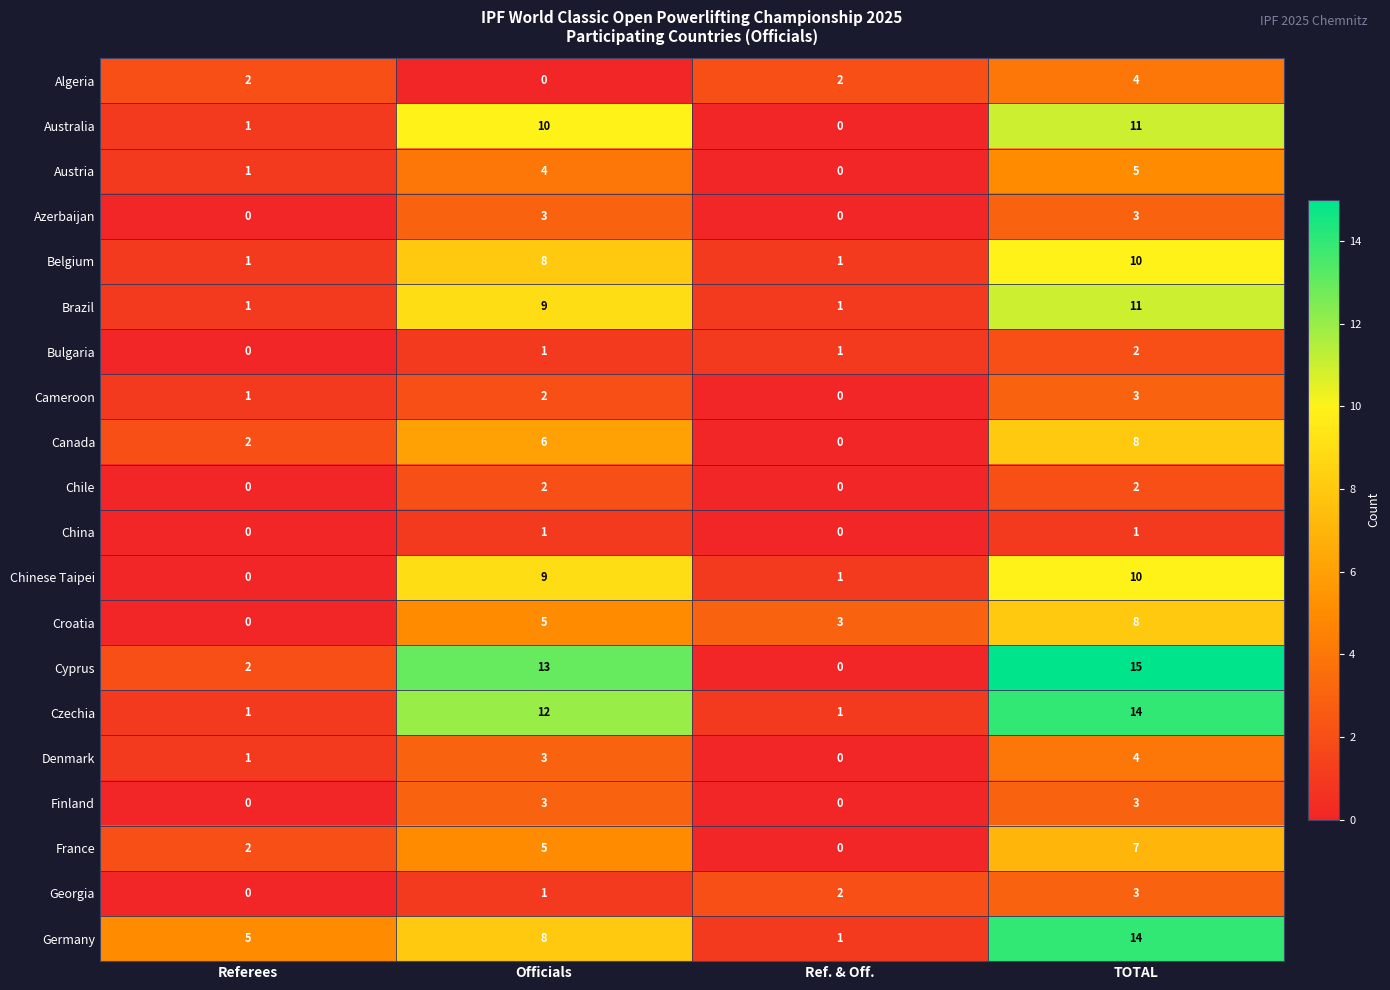

What is the sum of the Cameroon values at TOTAL and Referees?

4